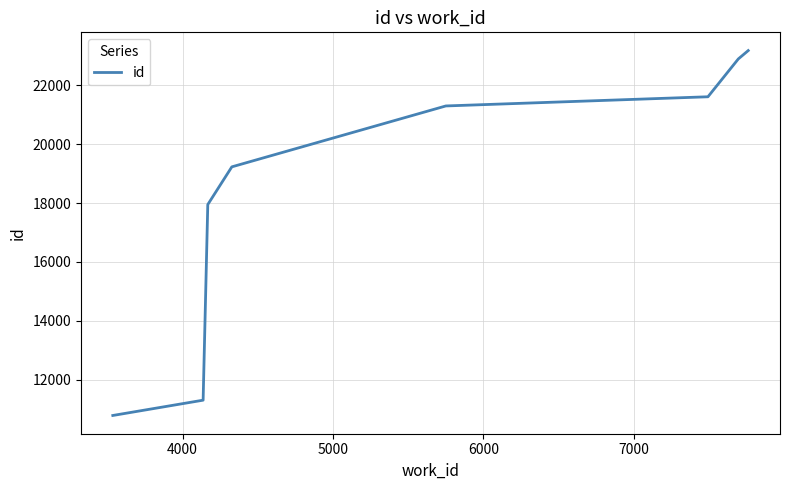

What is the maximum value shown in the chart?

23184